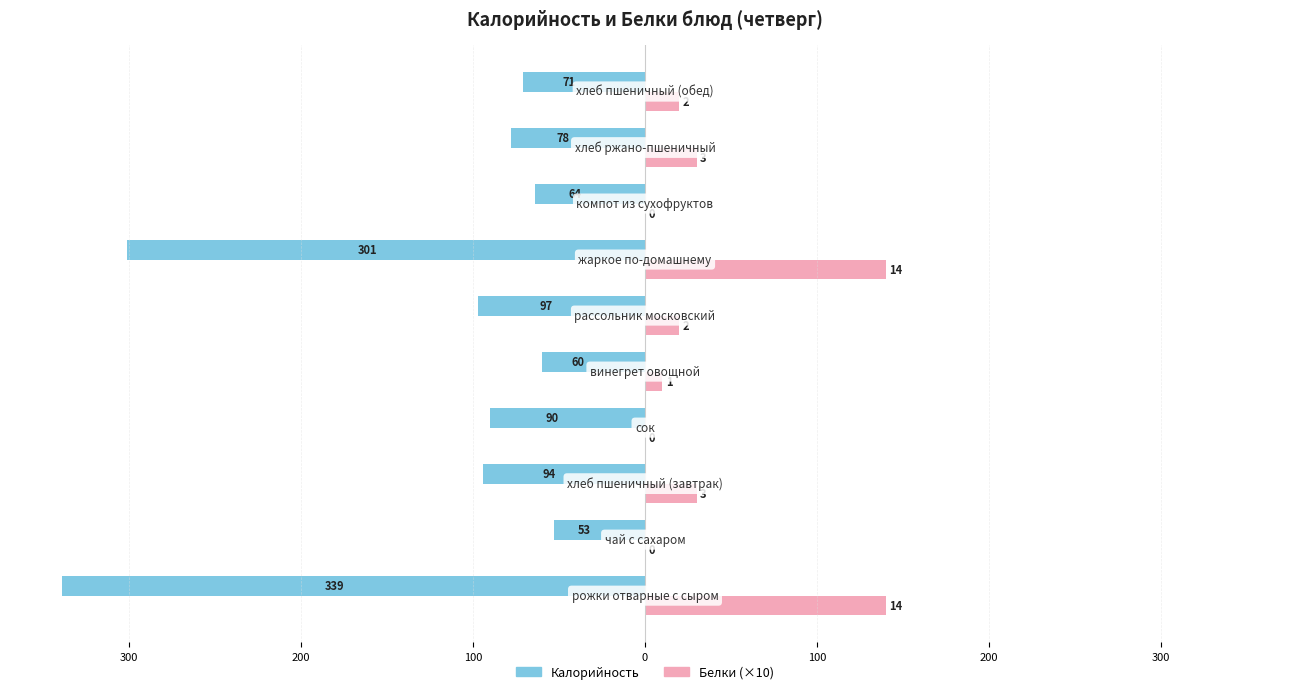

What is the value of the Белки (×10) bar at the 9th from the left?

140